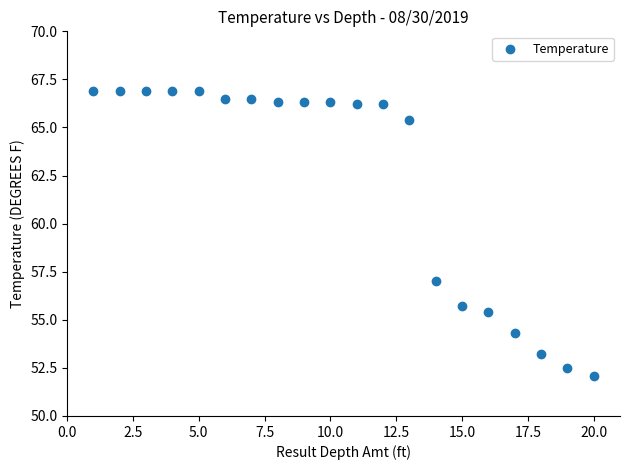

What is the range of X values (max minus min)?

19.0